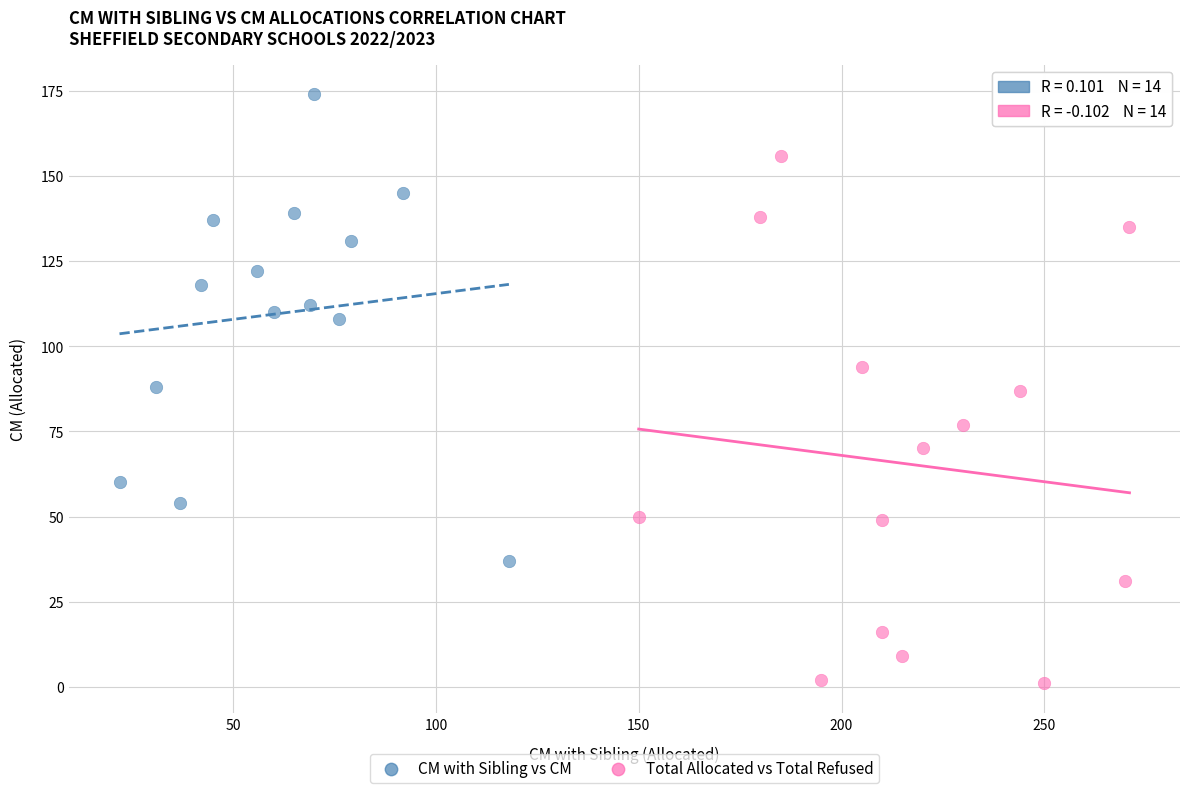

Which series contains the lowest Y value?

Total Allocated vs Total Refused